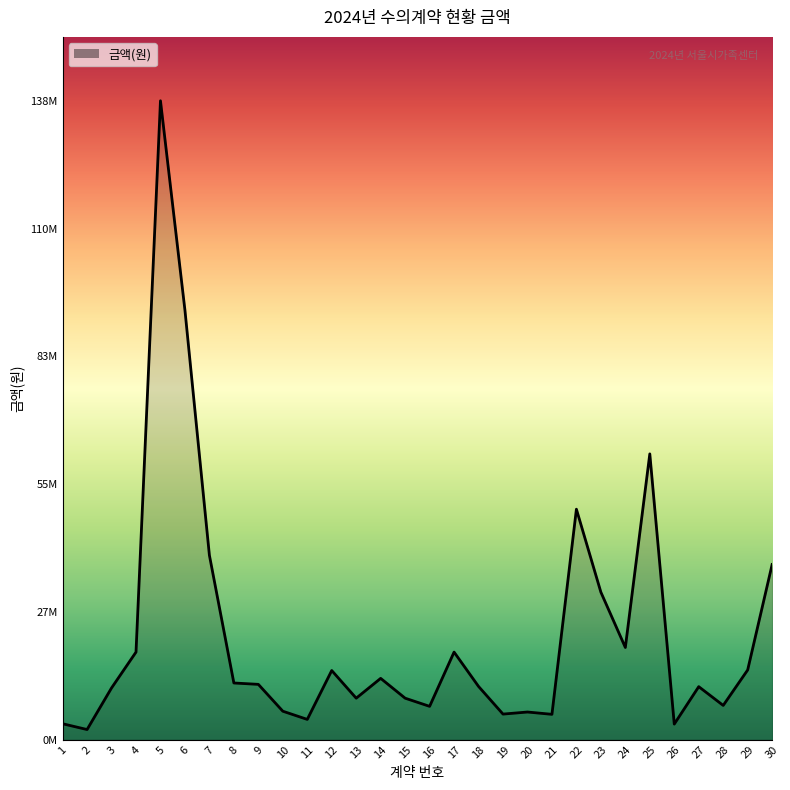

At which label does the data first exceed 12000000?

4